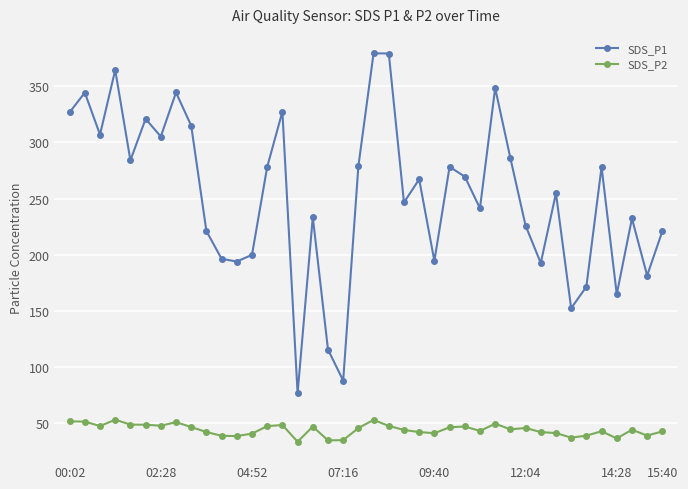

How many data points in SDS_P1 are above 267?

20